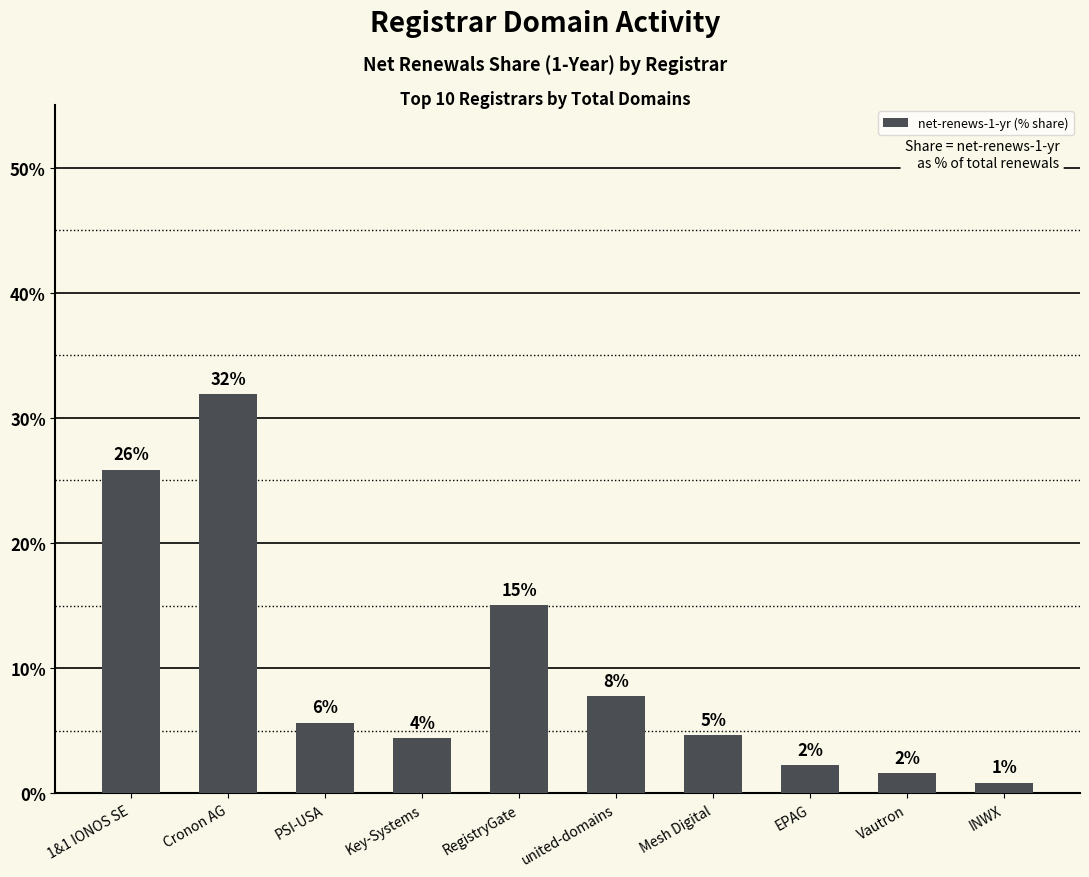

At which label does the data first exceed 5?

1&1 IONOS SE